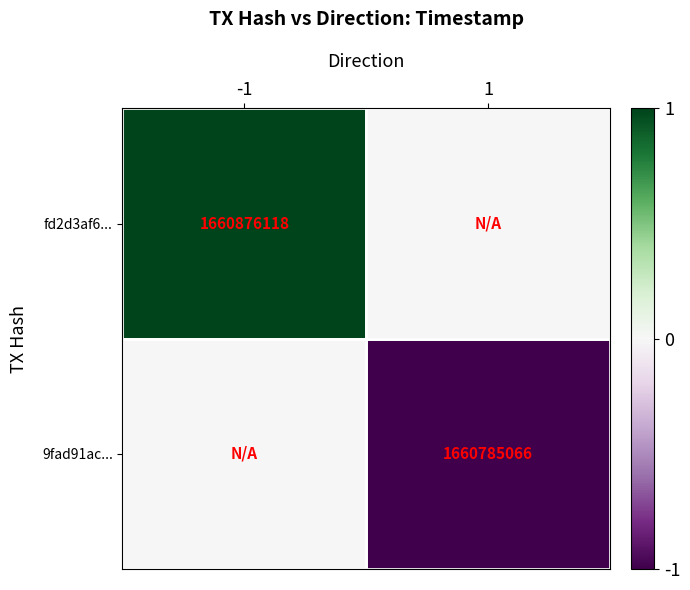

Which label corresponds to the largest value in the chart?

-1